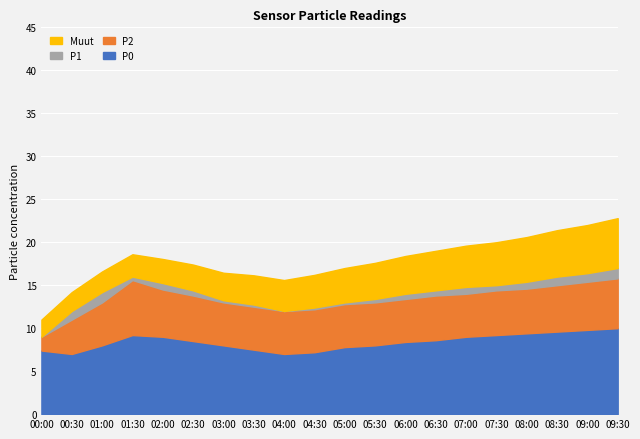

What is the highest value of the P0 series?

10.0